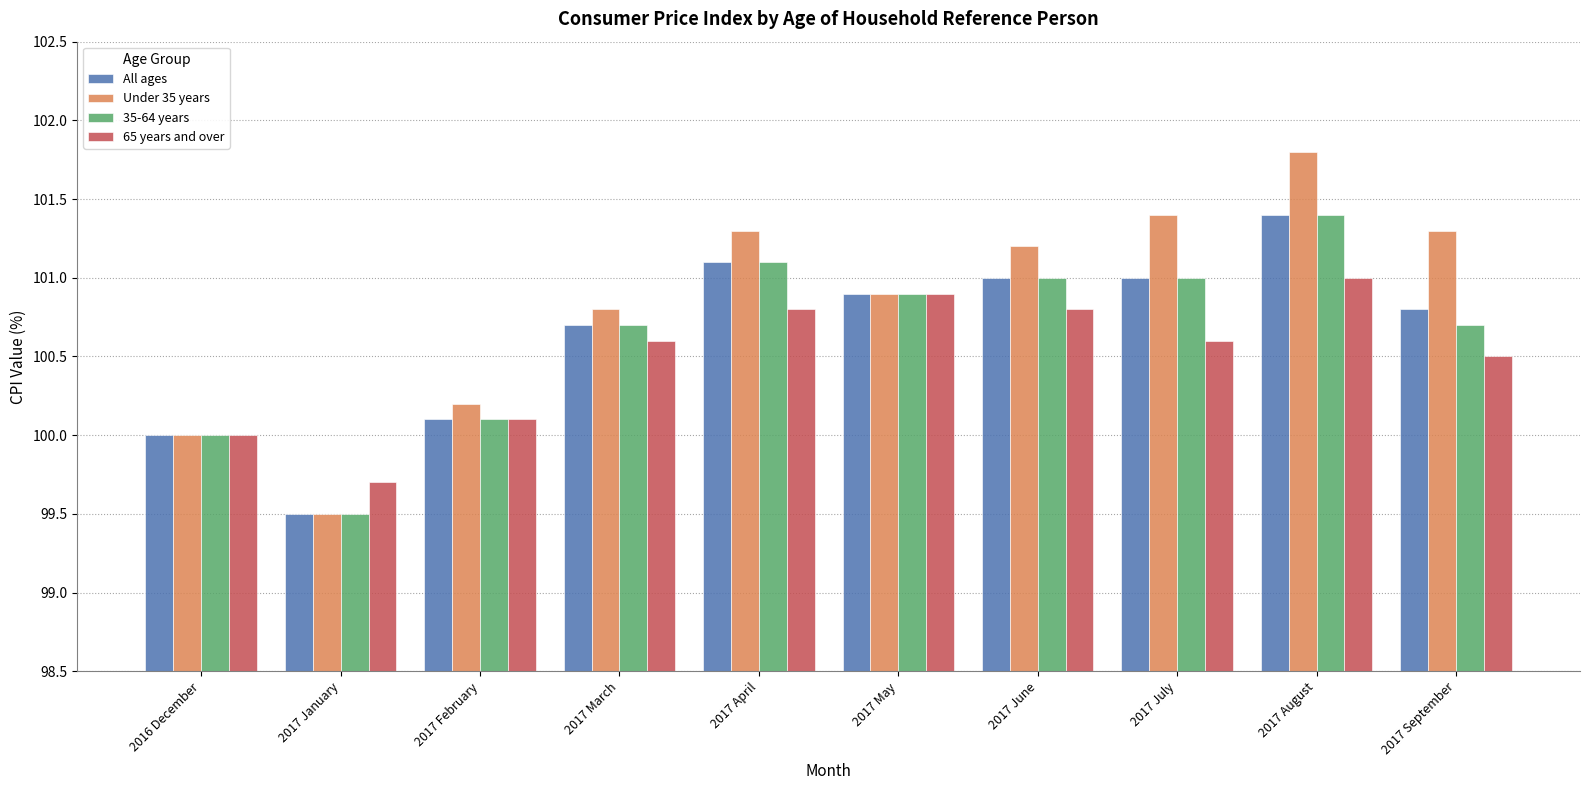

Which series changed the most between 2017 February and 2017 July?

Under 35 years